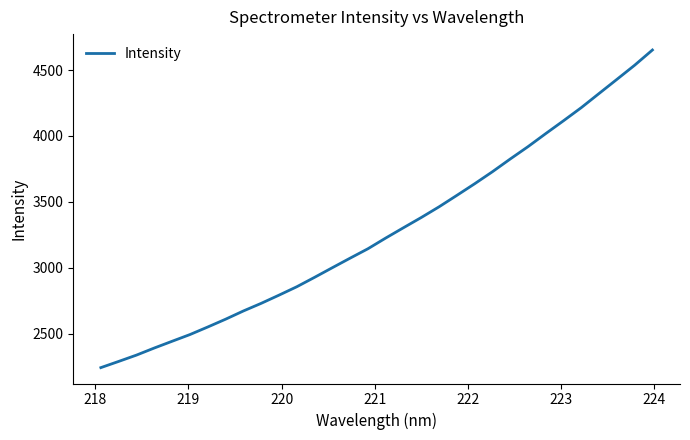

What is the difference between the maximum and minimum values?

2409.3